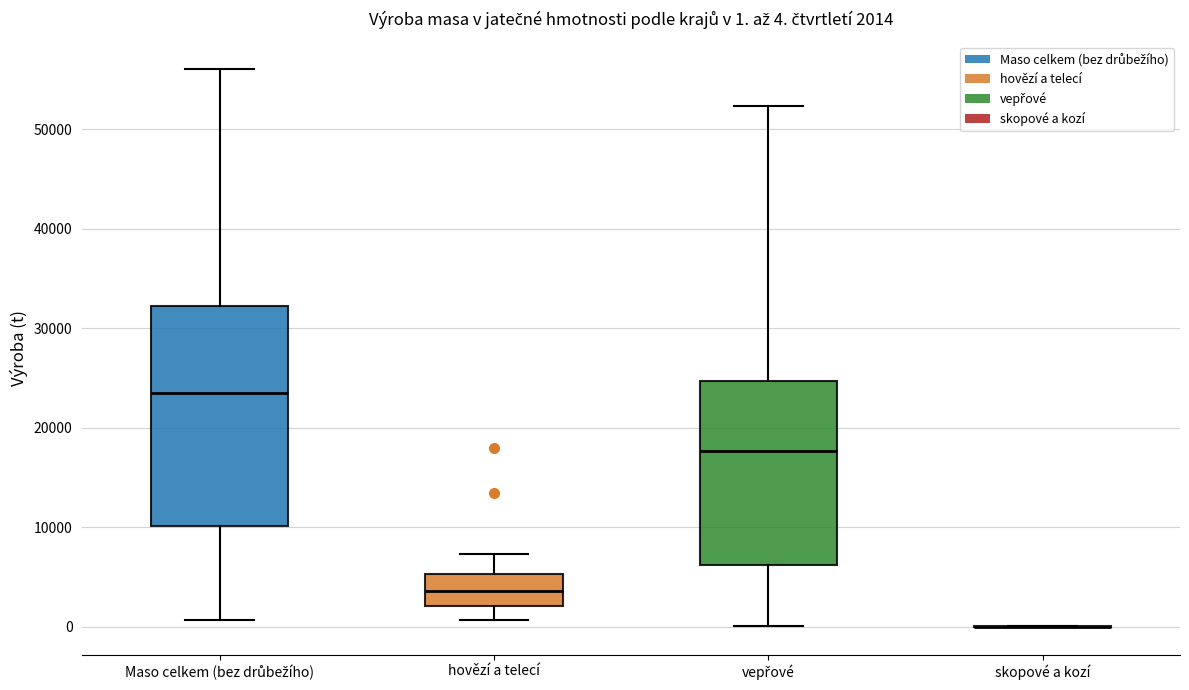

Comparing the boxes themselves (not the whiskers), which one is the tallest?

Maso celkem (bez drůbežího)